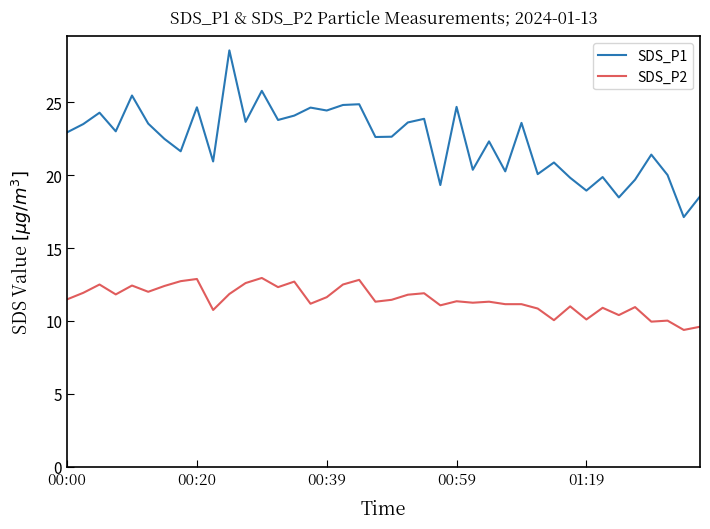

In SDS_P1, how many points are lower than both neighbors (excluding endpoints)?

14